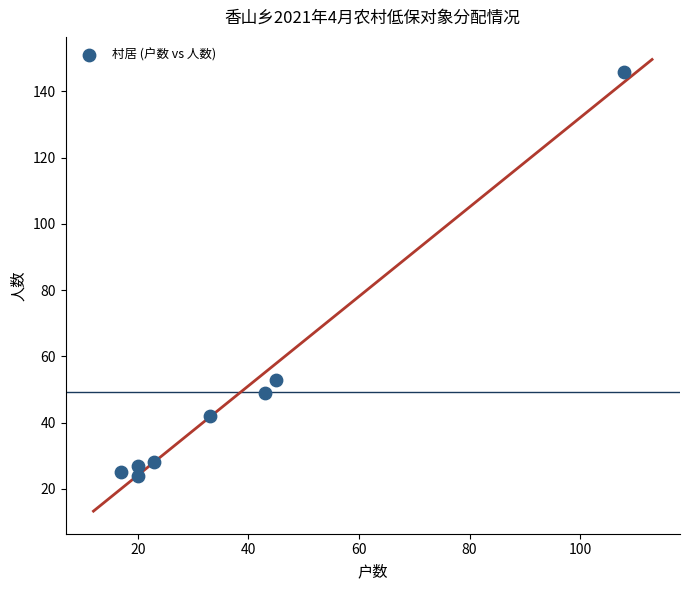

What Y value in the scatter plot is closest to 85?

53